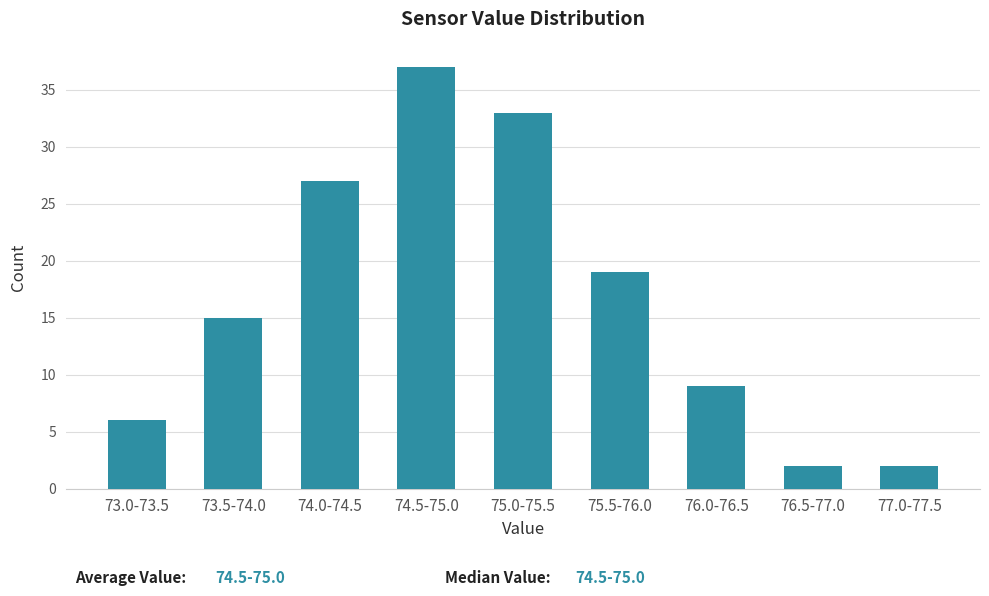

Reading right to left, extract all data points from this chart.

2	2	9	19	33	37	27	15	6